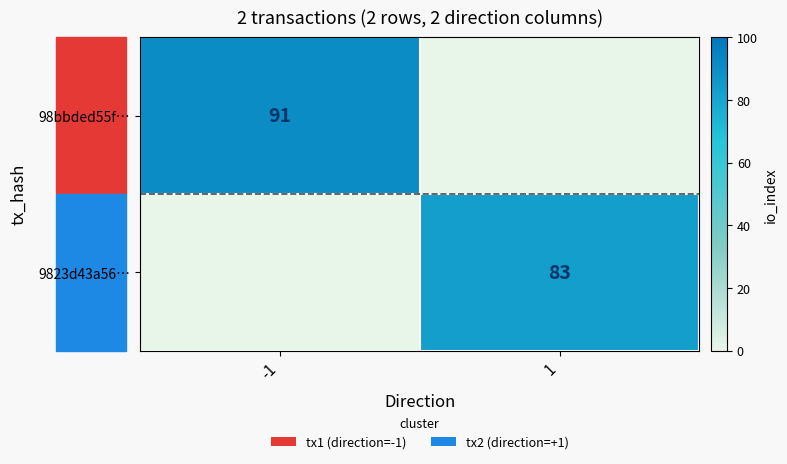

True or false: 98bbded55f… has a value of 128 at -1.

False